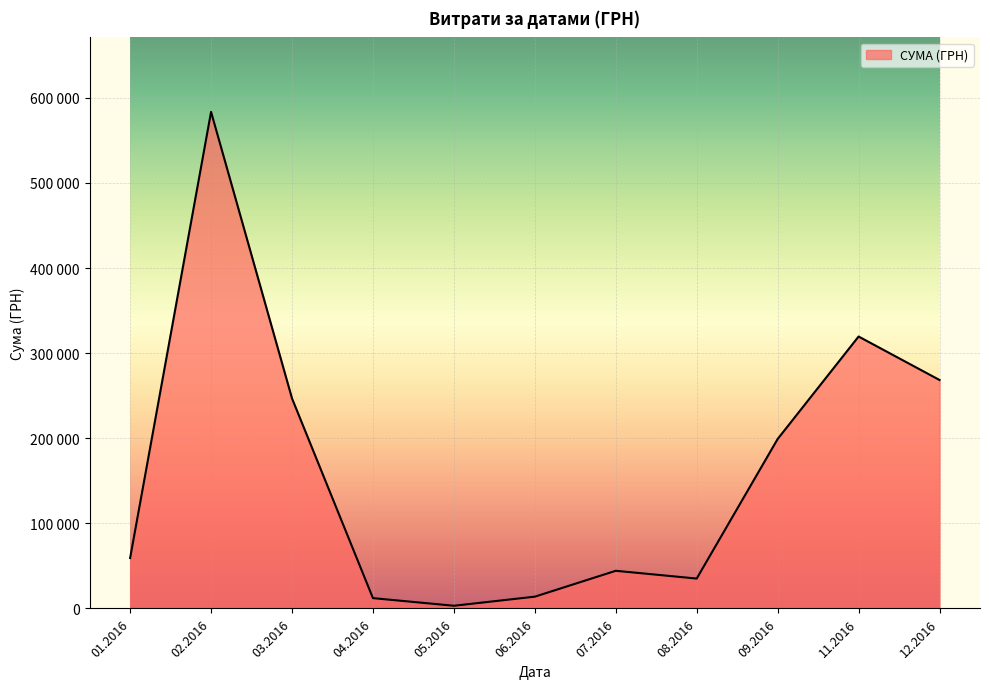

Does the chart display data point markers on the line(s)?

No